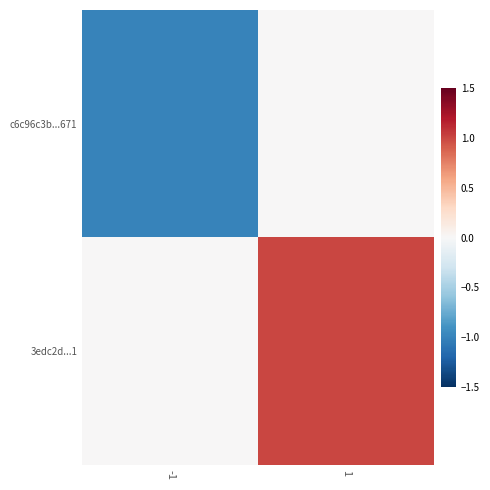

Which has a higher value, -1 or 1?

1